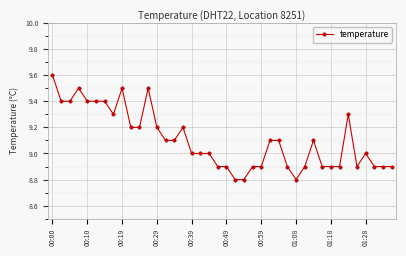

What is the difference between the second highest and second lowest values?

0.7